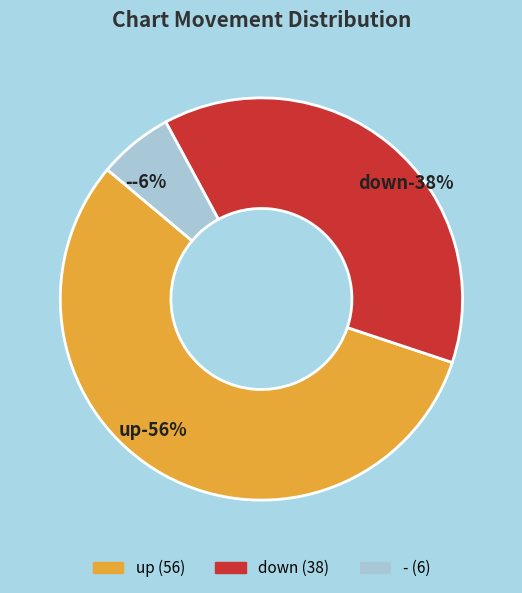

Count the number of slices in the pie.

3